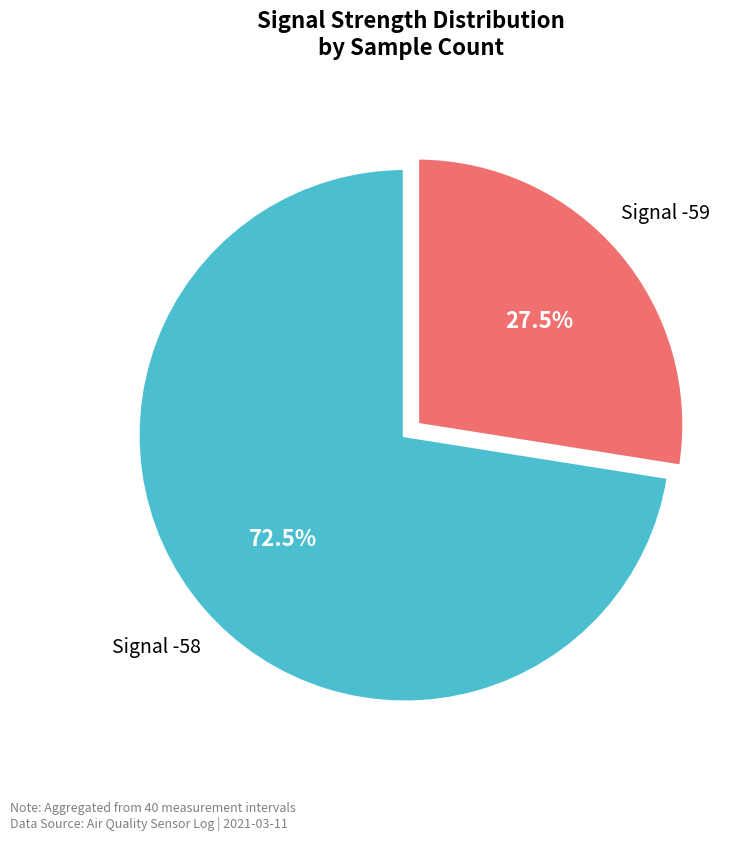

How many segments does this pie chart have?

2